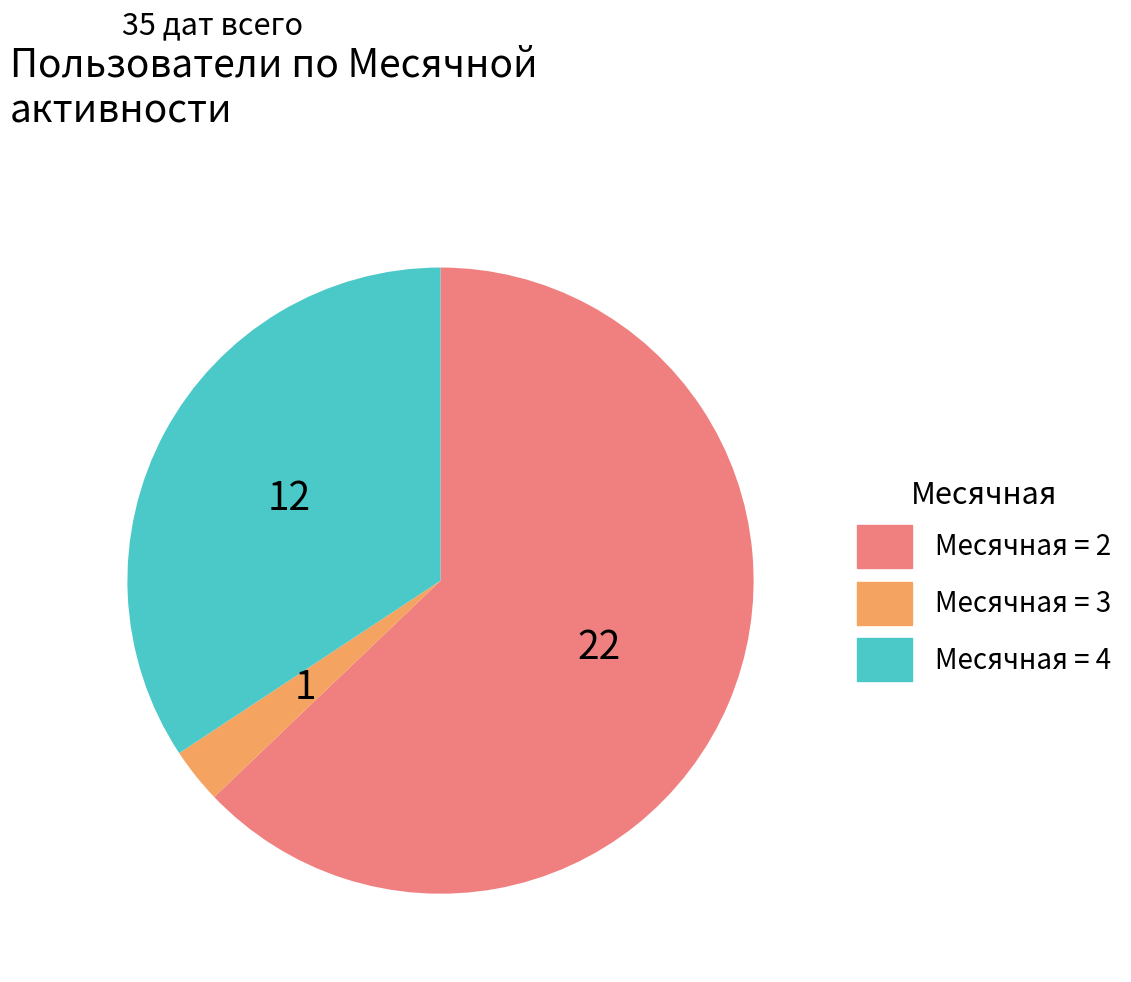

Is there a majority slice in this chart?

Yes